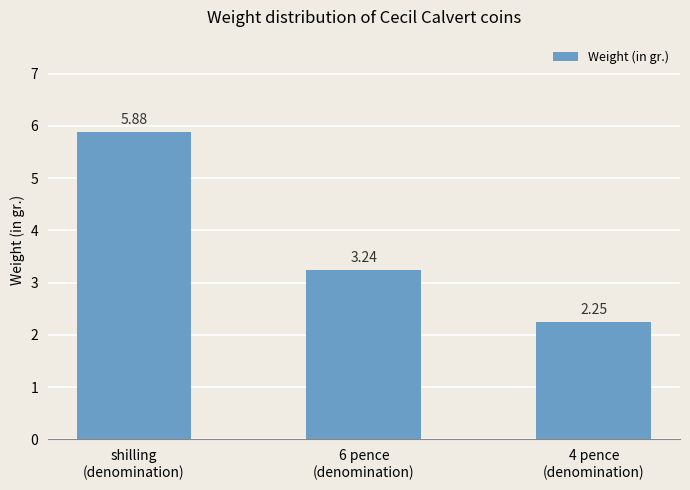

What is the sum of all values?

11.4